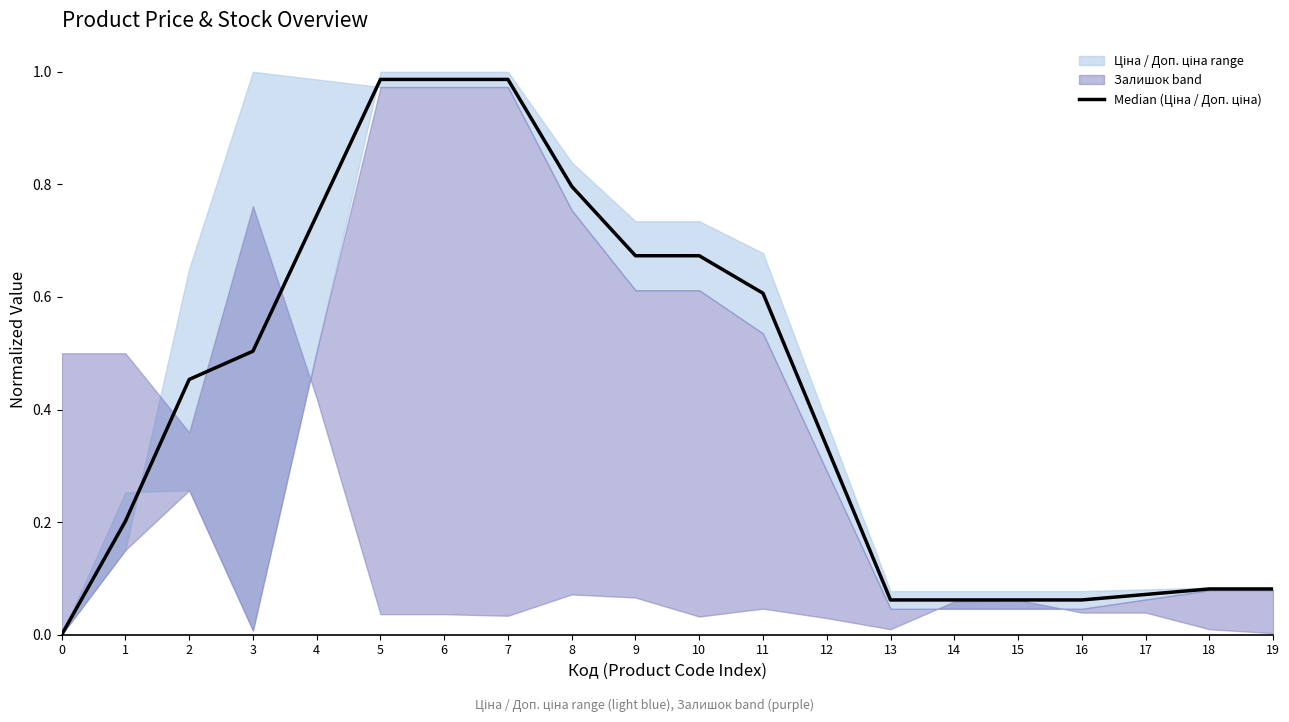

Is it true that the value at 16 is 0.1?

True